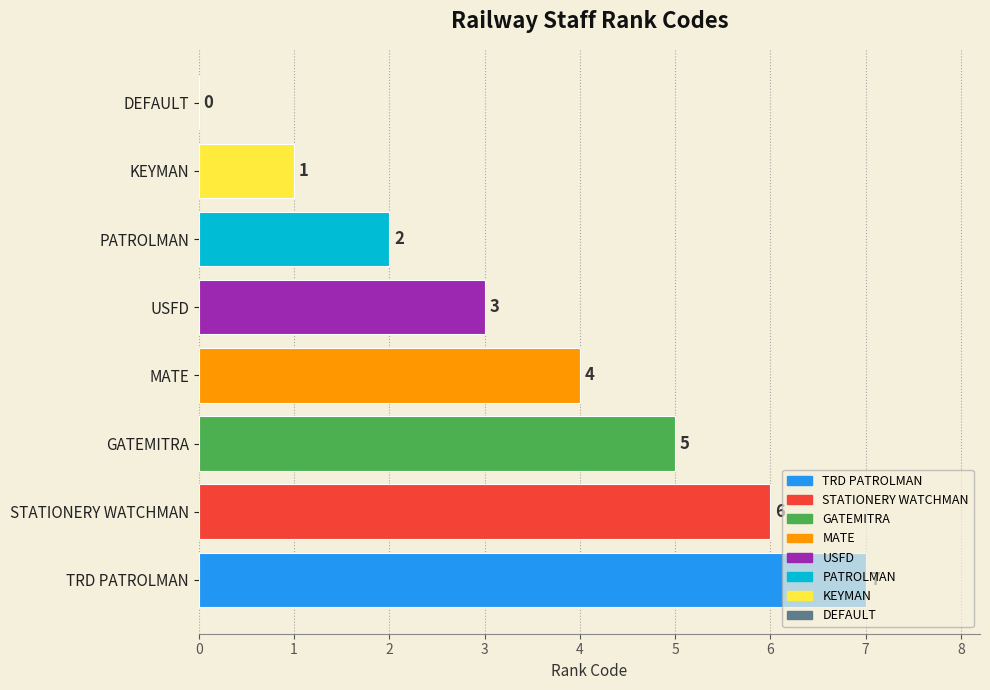

Which label corresponds to the largest value in the chart?

TRD PATROLMAN